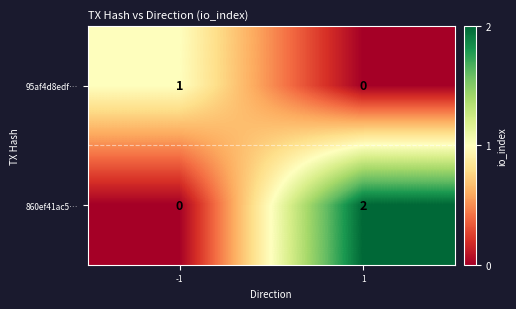

The 860ef41ac5… series shows 0 at -1. True or false?

True